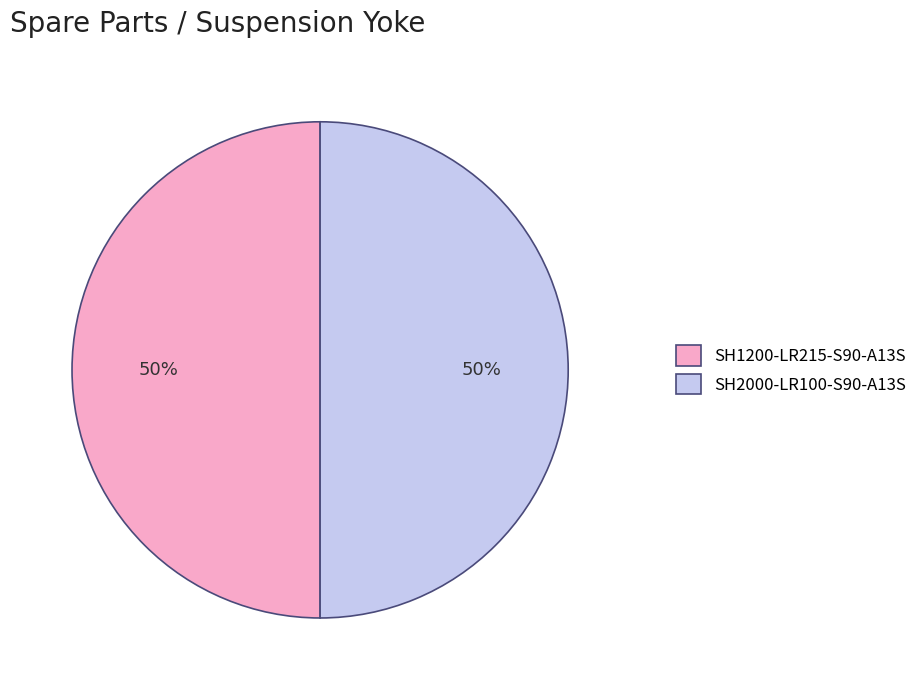

True or false: SH1200-LR215-S90-A13S accounts for 57% of the total.

False